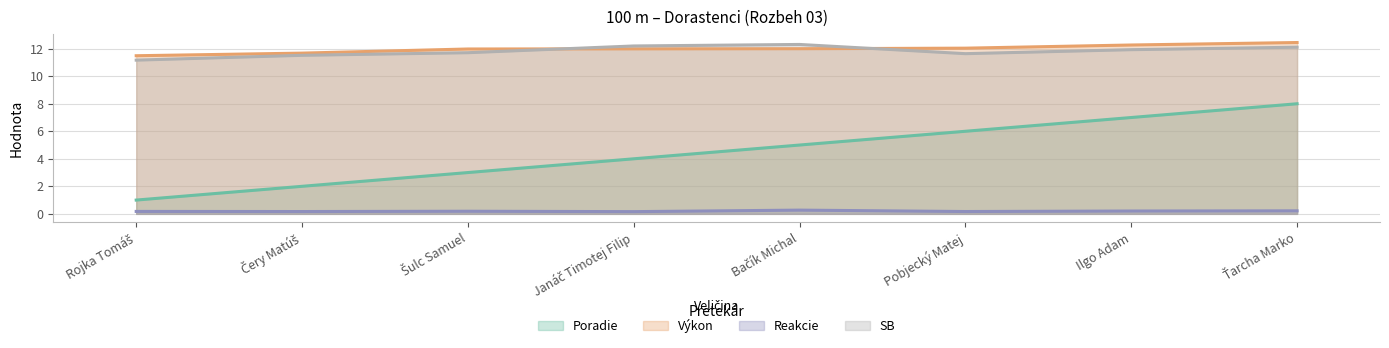

Which category has the highest value across all series?

Ťarcha Marko